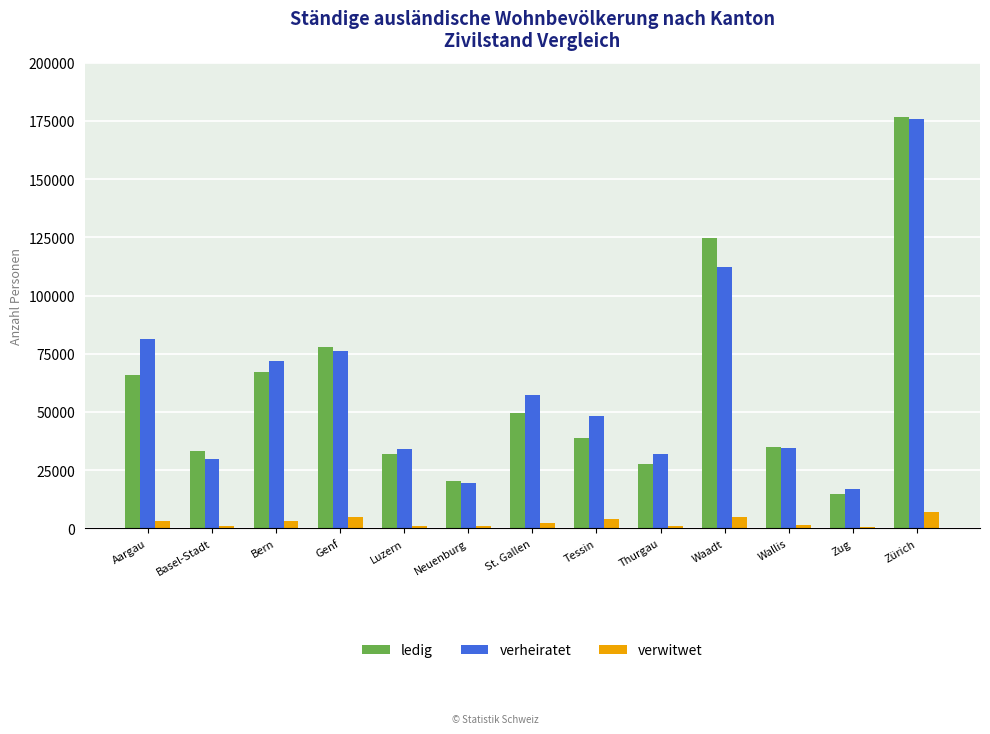

Which series changed the most between Bern and Wallis?

verheiratet